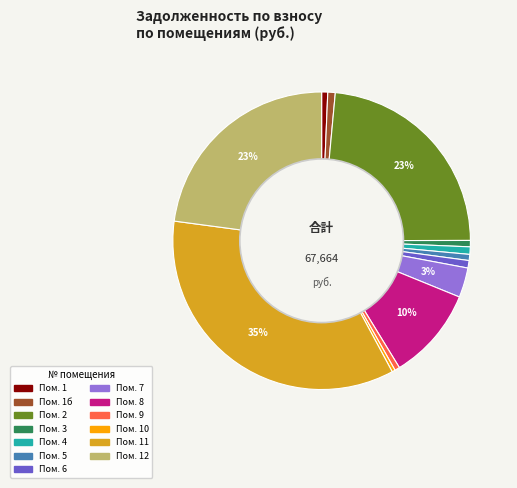

Does any single category account for the majority?

No